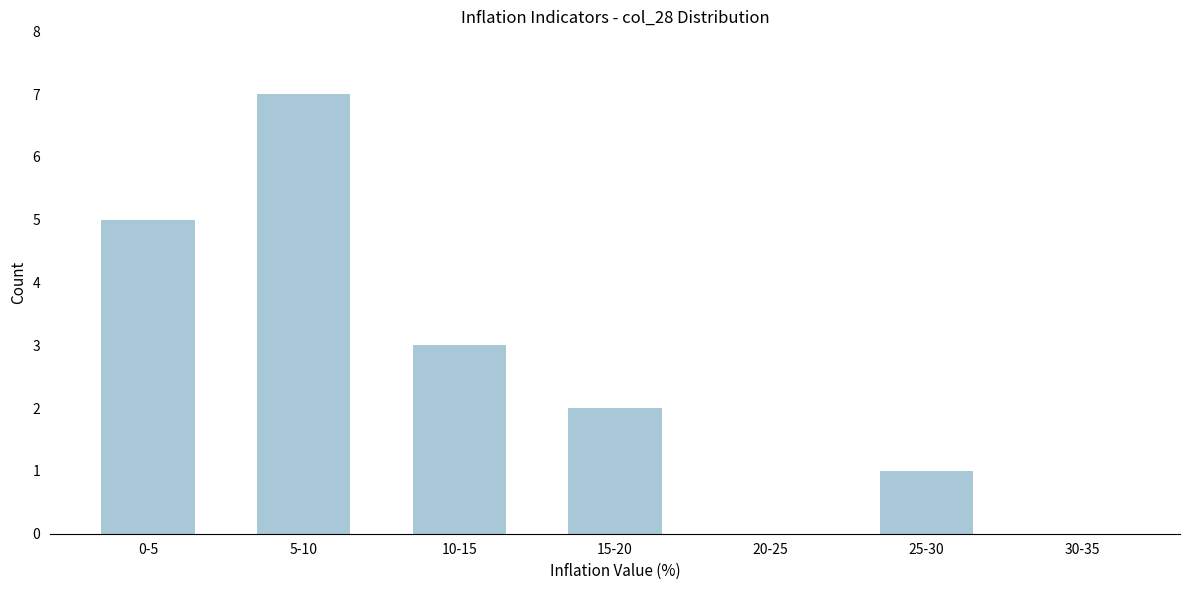

Reading right to left, list all the values displayed in this chart.

30-35=0	25-30=1	20-25=0	15-20=2	10-15=3	5-10=7	0-5=5